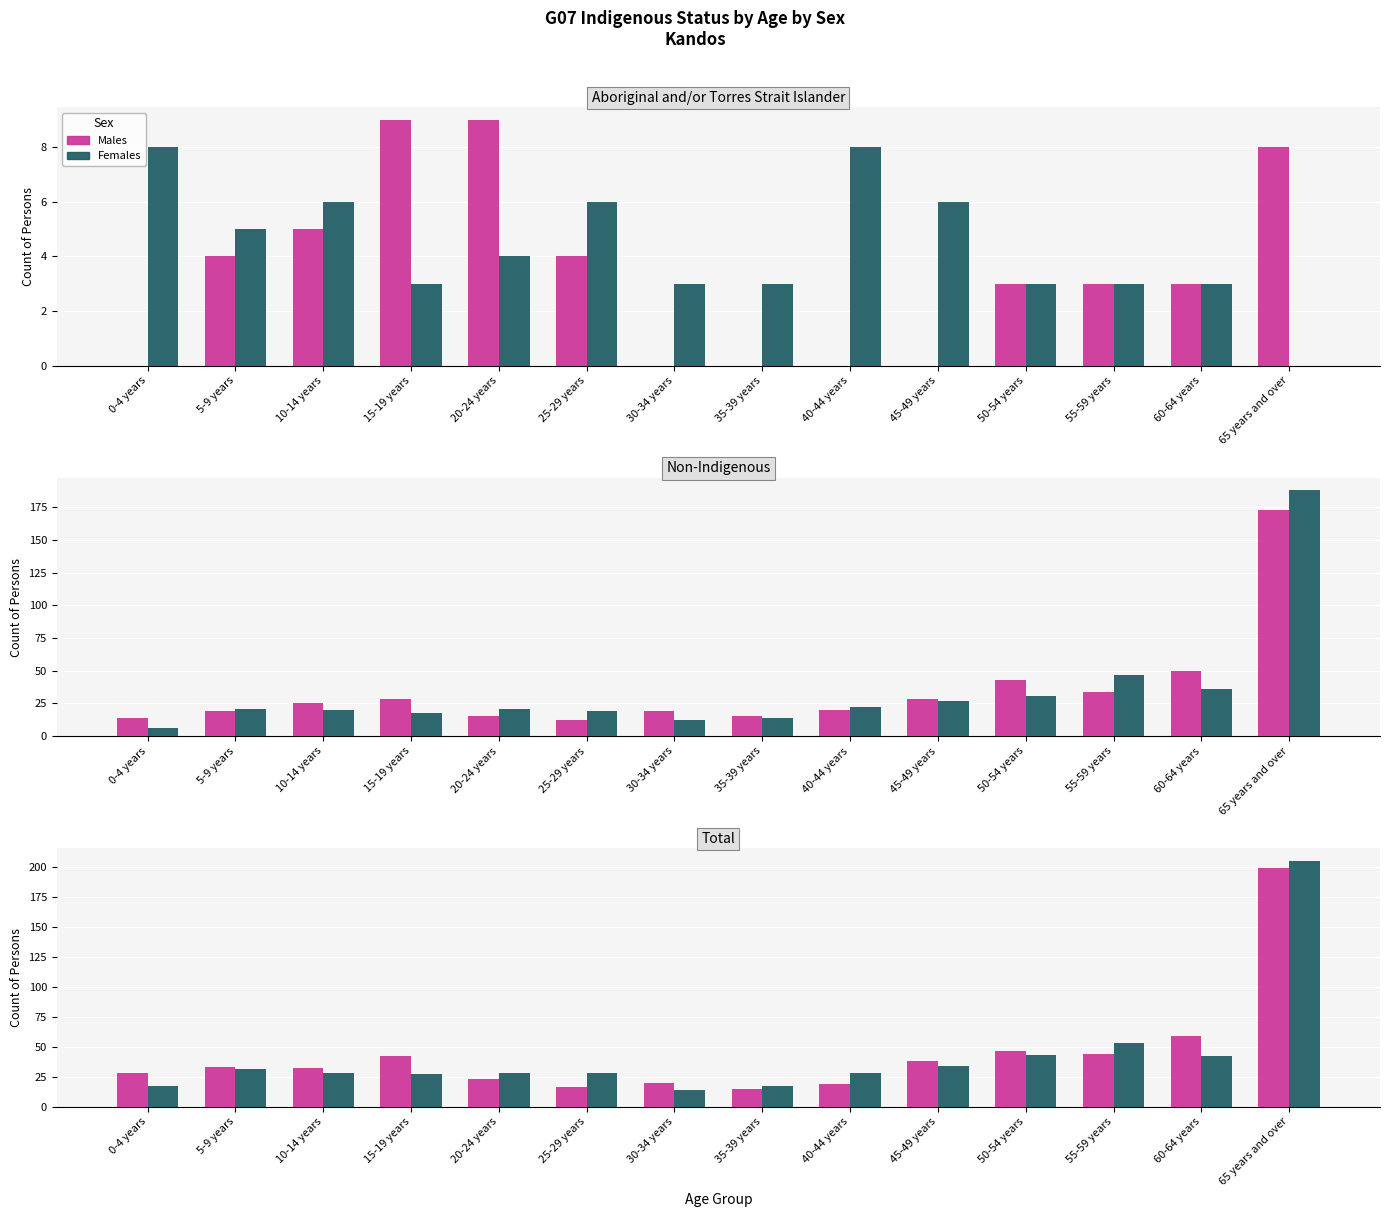

Does the chart contain stacked bars?

No